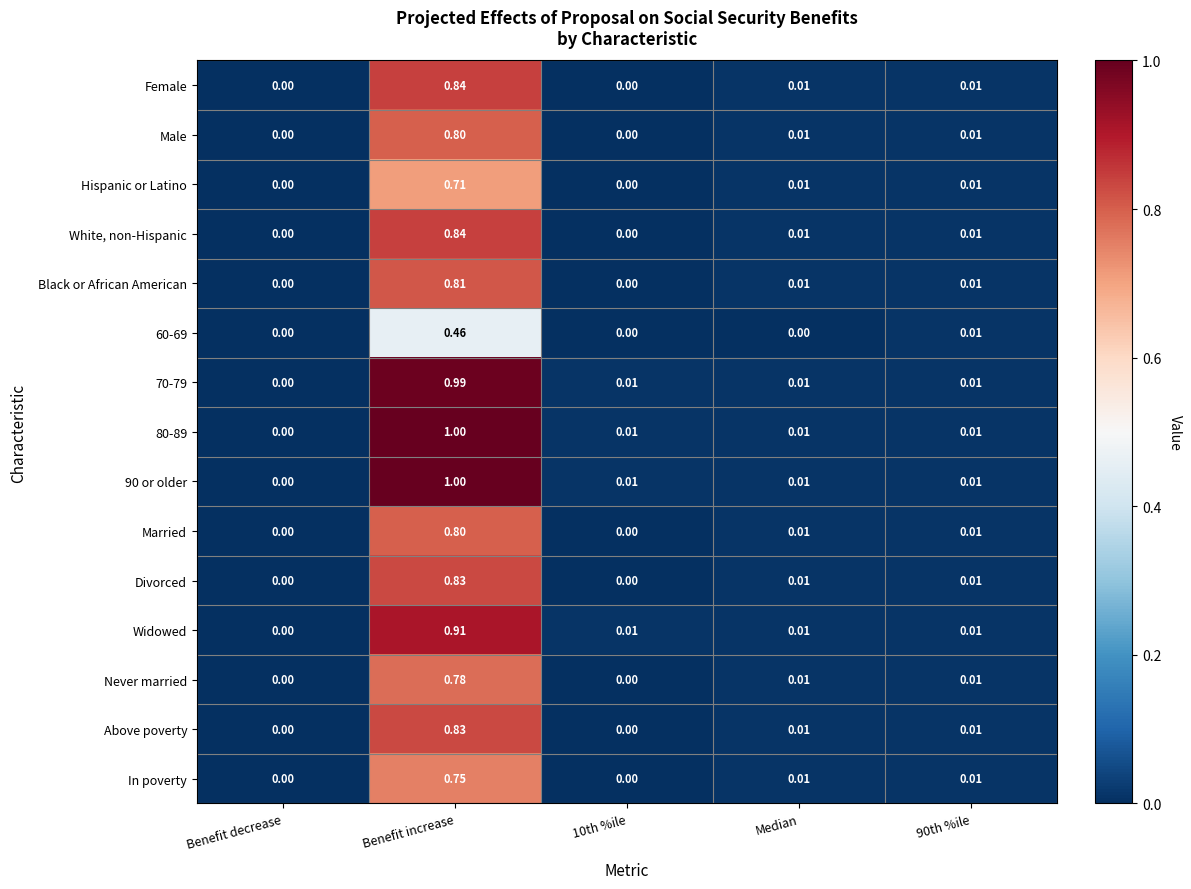

At which category is the sum across all series the highest?

Benefit increase